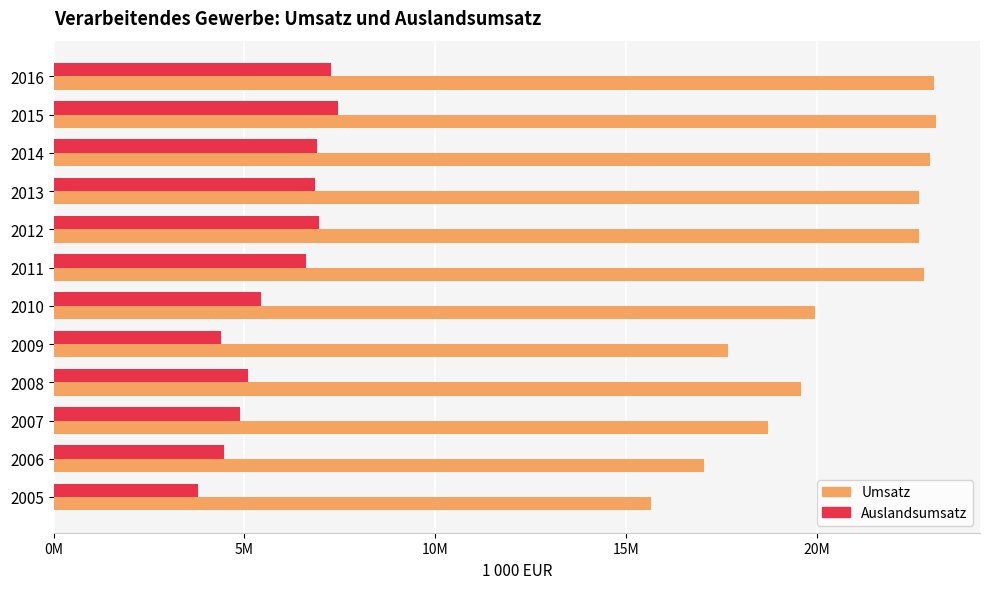

What are all the series names shown in the legend?

Umsatz, Auslandsumsatz